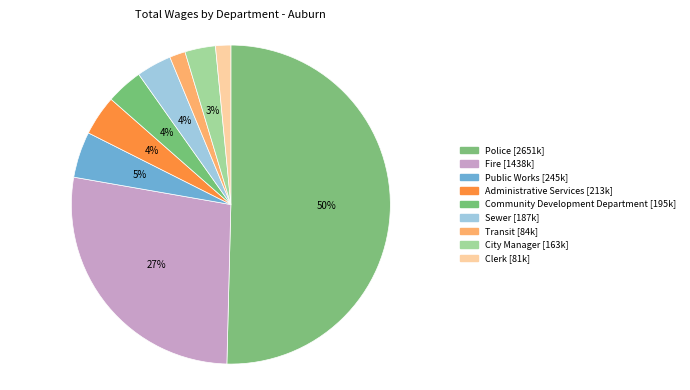

How many segments does this pie chart have?

9